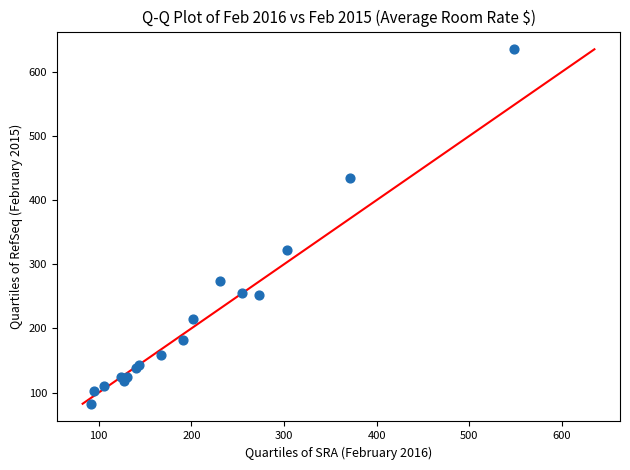

What Y value in the scatter plot is closest to 358?

322.9